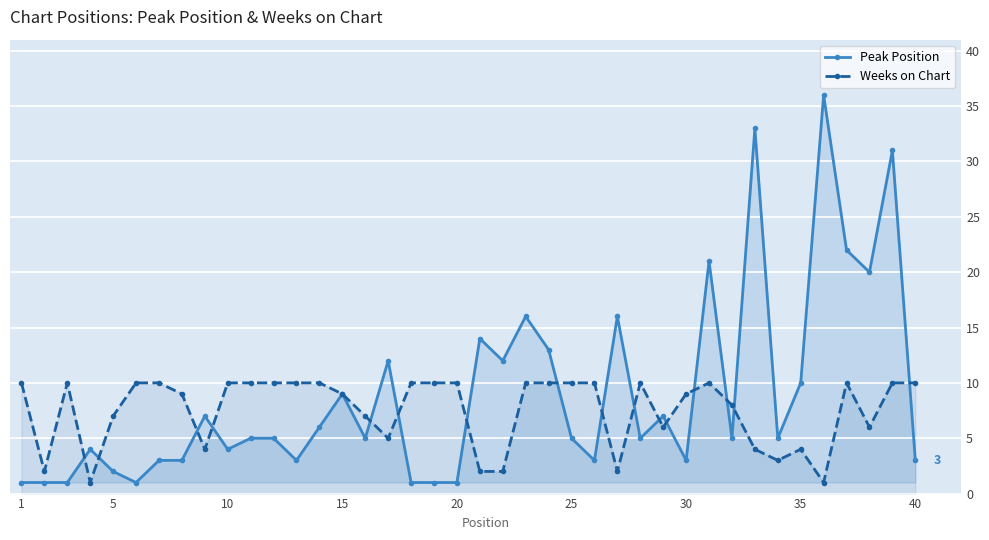

Which series has the largest range (max minus min)?

Peak Position